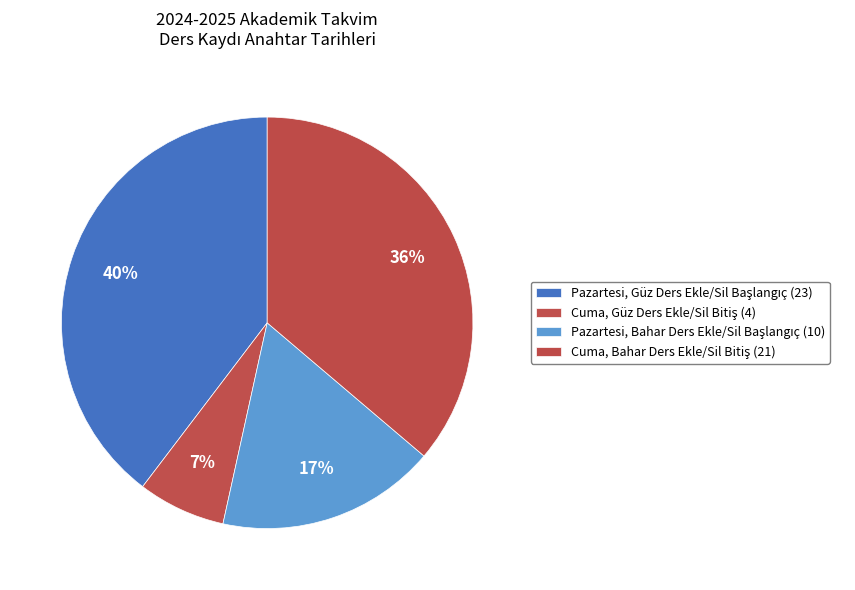

How many slices are in this pie chart?

4